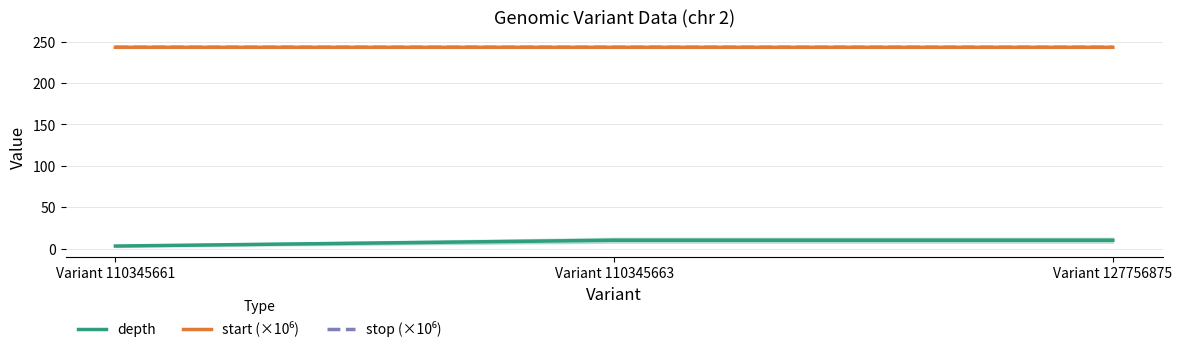

At which label does start (×10⁶) reach its peak?

Variant 127756875